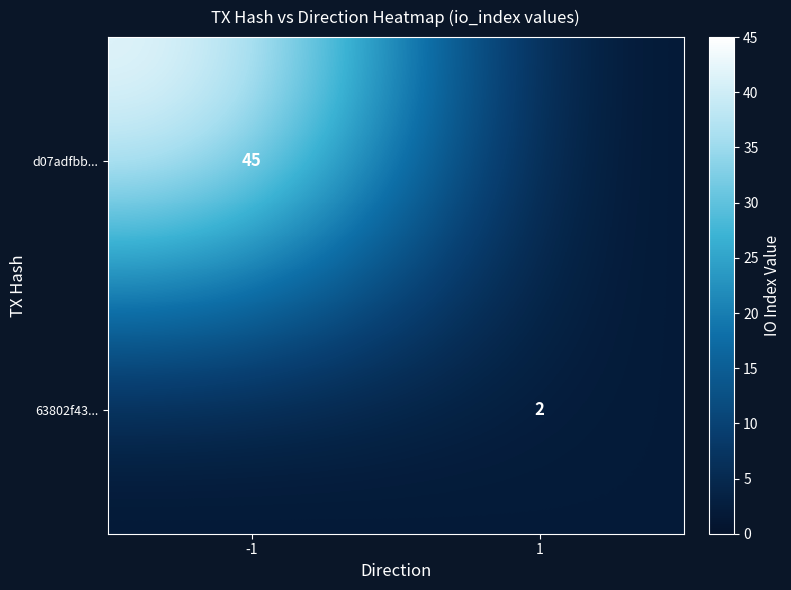

The value of 63802f43... at 1 is 3. True or false?

False